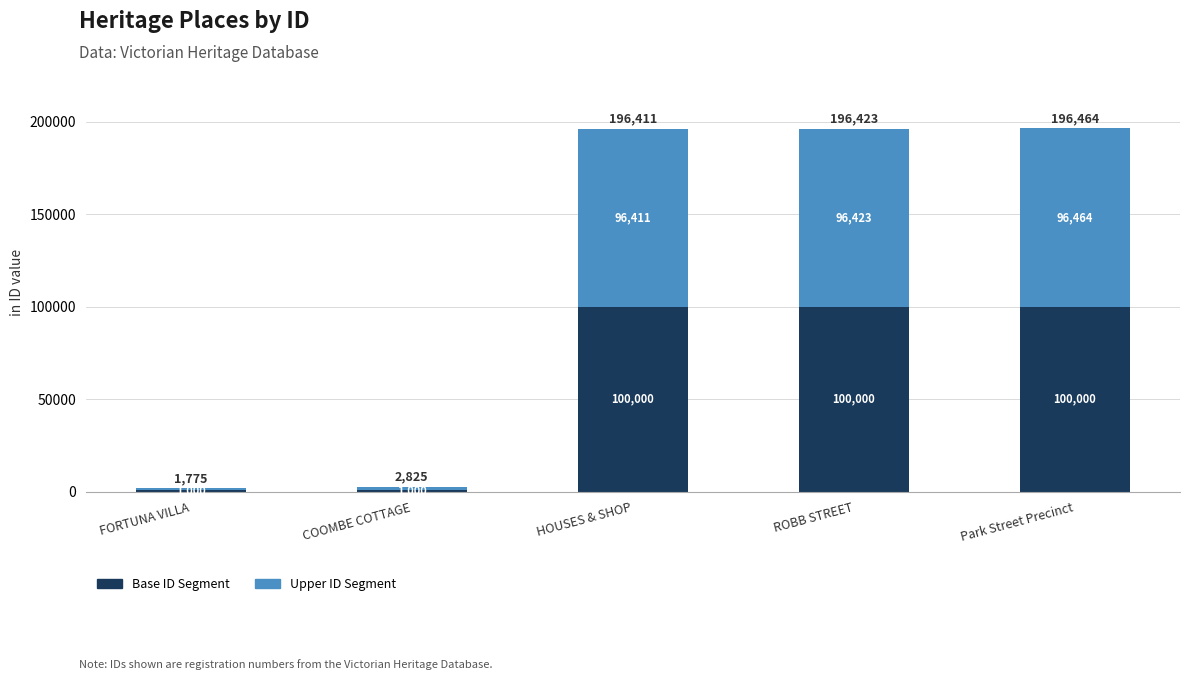

How many Base ID Segment values are between 1000 and 100000?

5